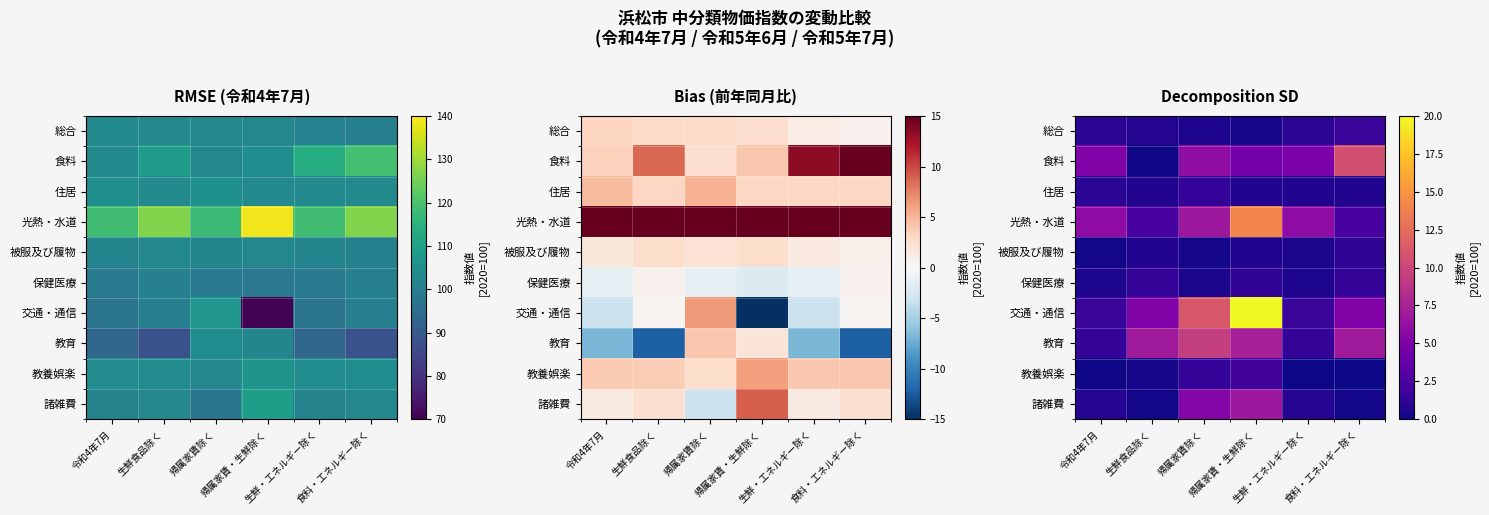

At which category is the sum across all series the highest?

帰属家賃・生鮮除く